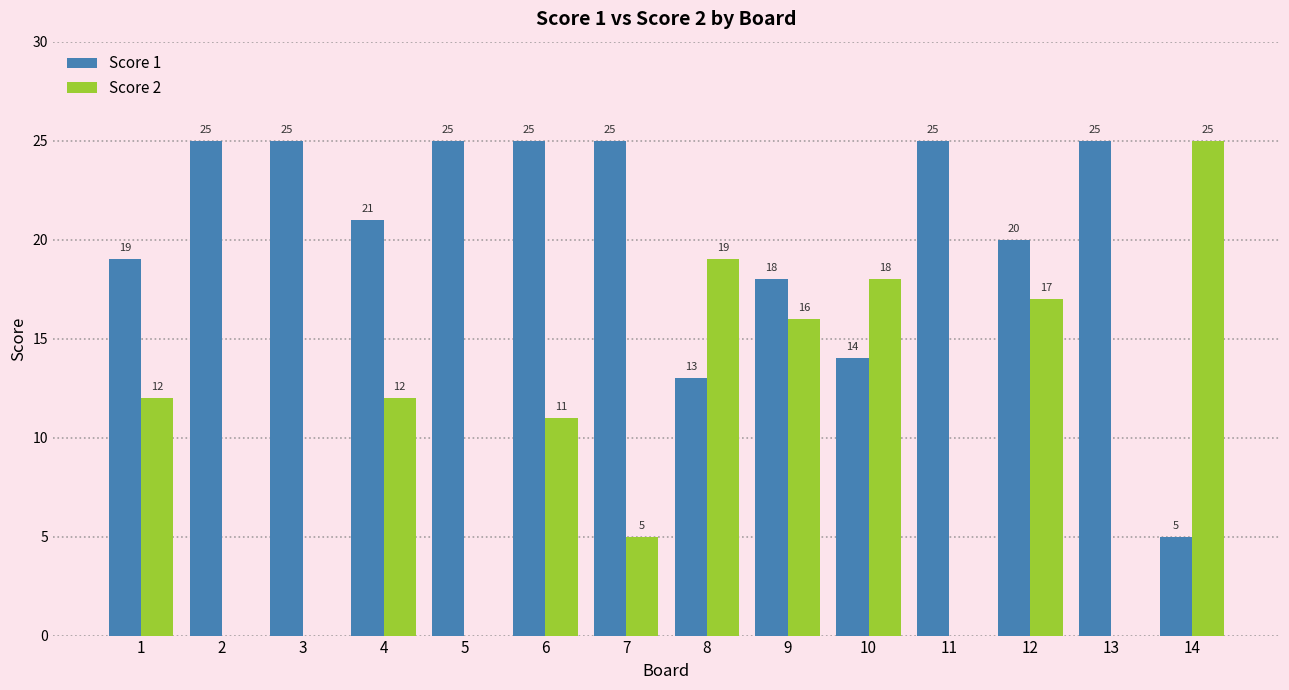

How many groups of bars are there?

14